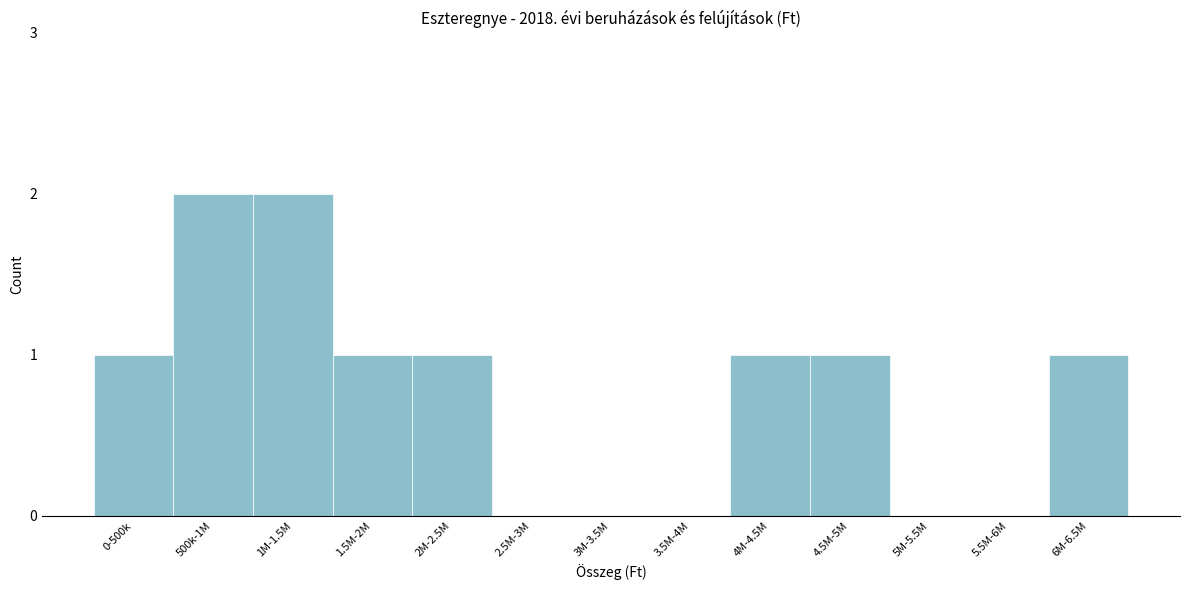

Reading left to right, what are all the values shown in this chart?

0-500k=1	500k-1M=2	1M-1.5M=2	1.5M-2M=1	2M-2.5M=1	2.5M-3M=0	3M-3.5M=0	3.5M-4M=0	4M-4.5M=1	4.5M-5M=1	5M-5.5M=0	5.5M-6M=0	6M-6.5M=1